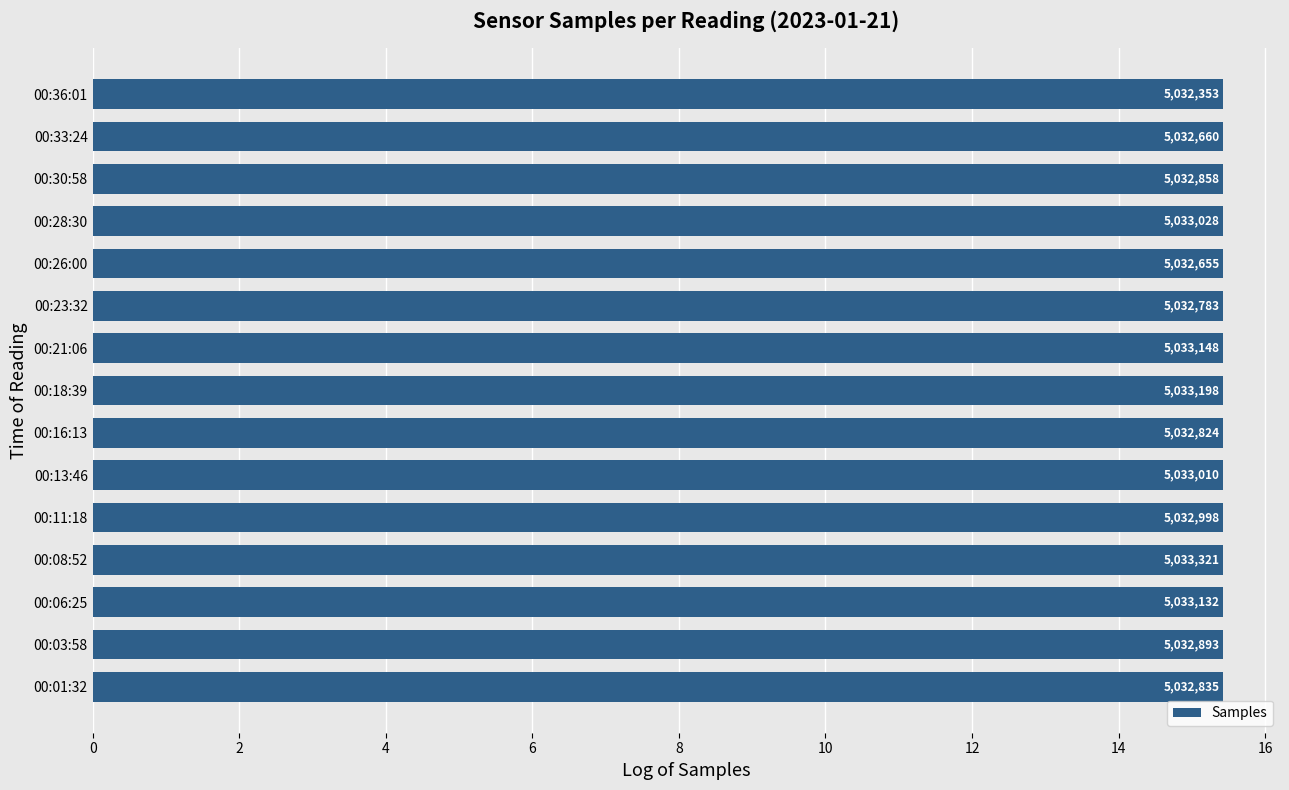

Are the bars horizontal?

Yes